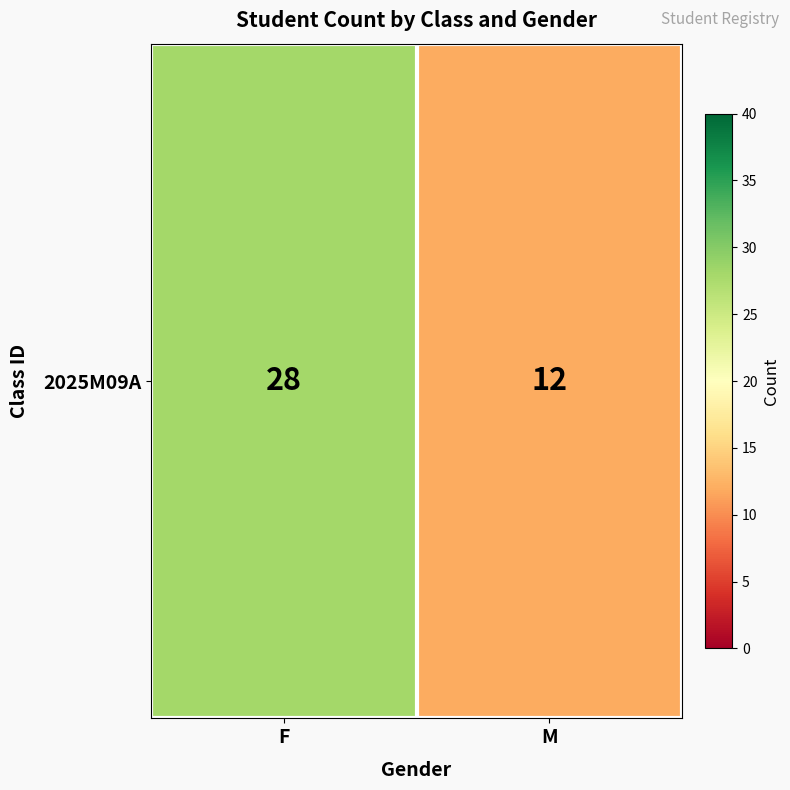

Rank the categories by value from lowest to highest.

M, F